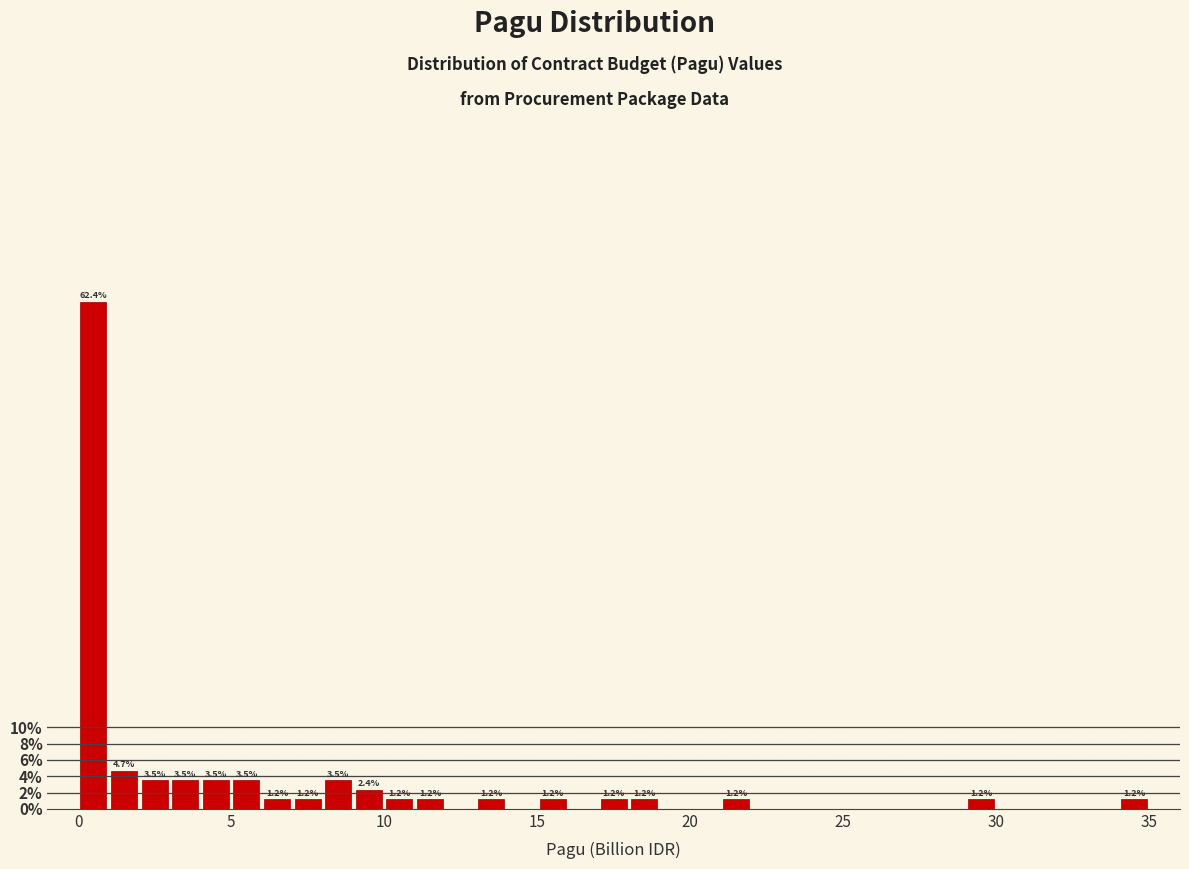

Read against the x-axis, roughly where is the centre of the tallest bar?

0.5